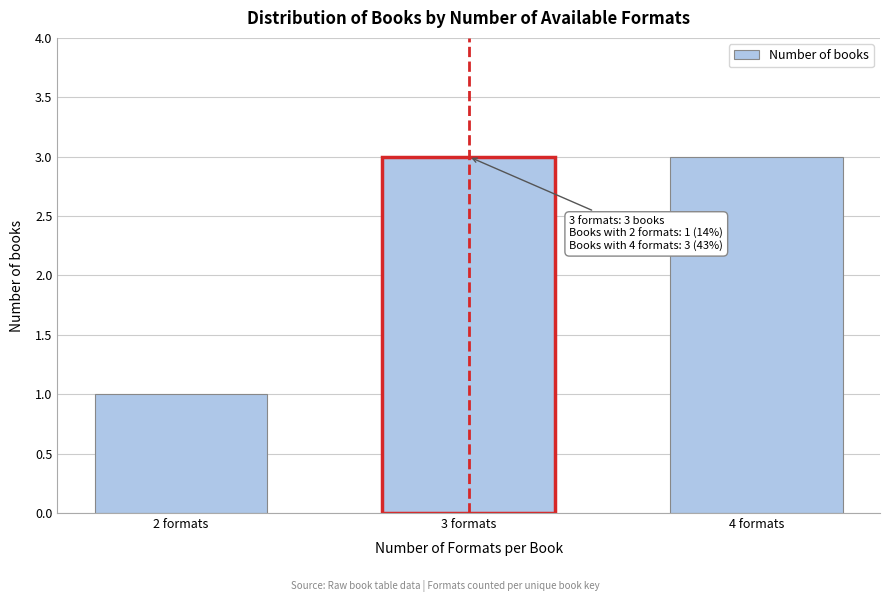

Reading left to right, extract all data points from this chart.

2 formats=1	3 formats=3	4 formats=3